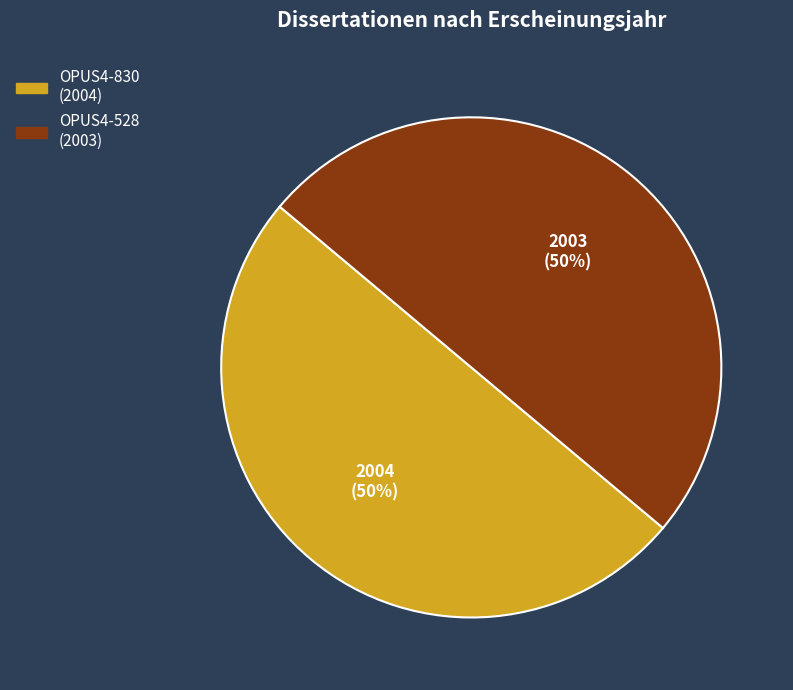

Is the sum of OPUS4-830 and OPUS4-528 greater than half?

Yes